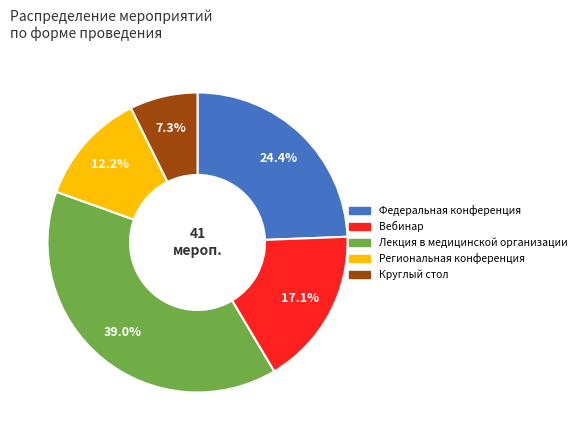

Does any single category account for the majority?

No